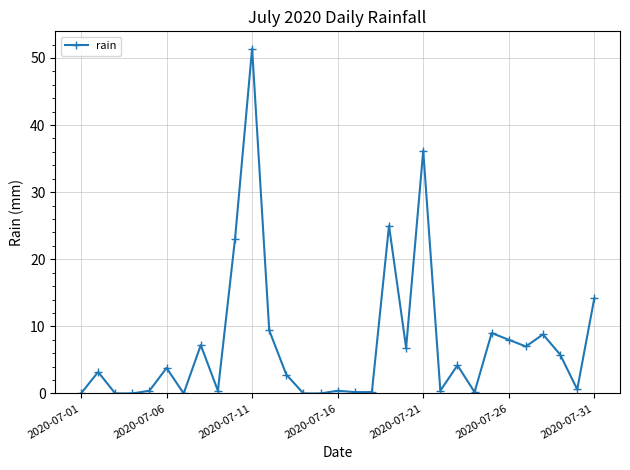

How many categories are shown in the chart?

31